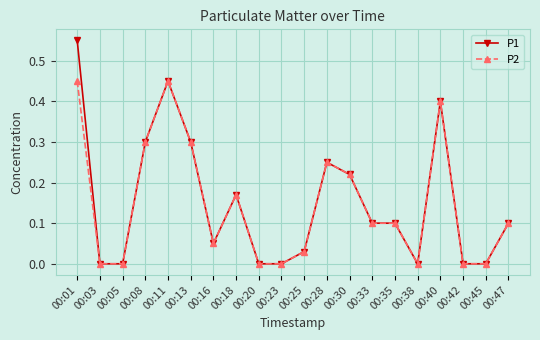

Is the value of P2 at 00:05 greater than the value of P1 at 00:40?

No